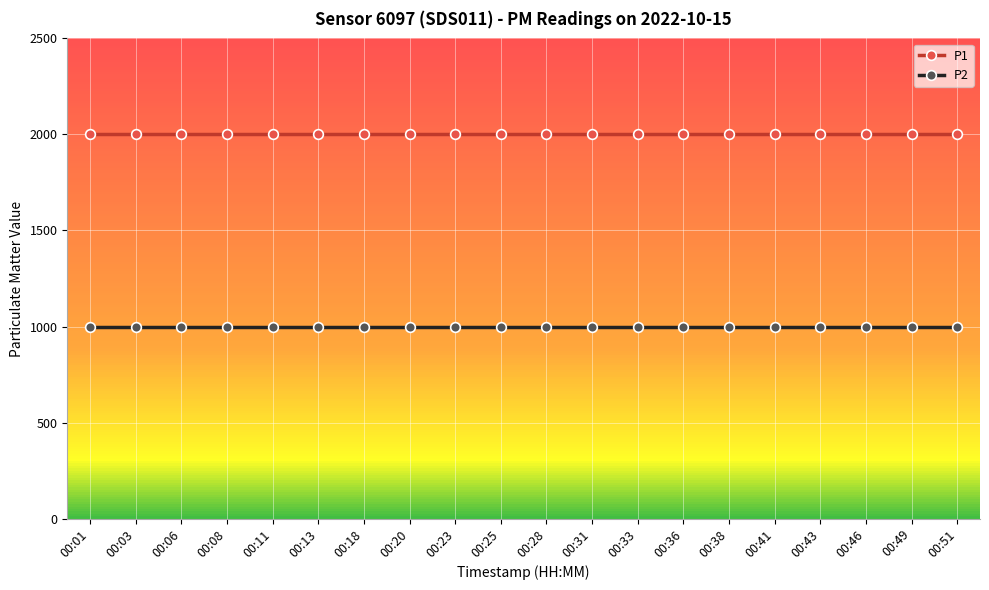

What is the sum of the P1 values at 00:06 and 00:49?

3999.8